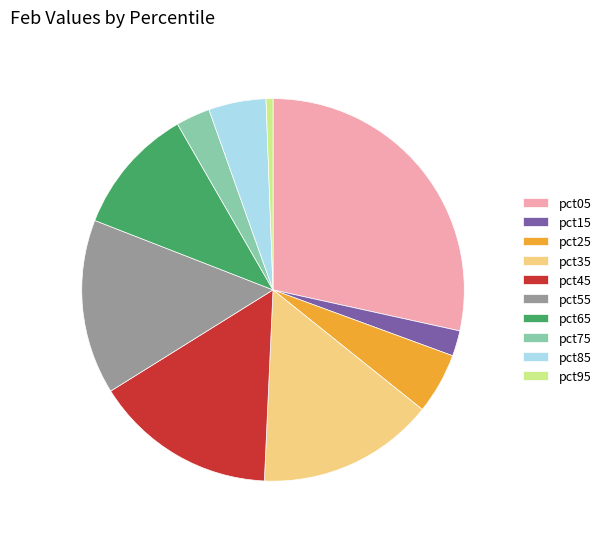

Do pct35 and pct85 together represent more than half of the pie?

No